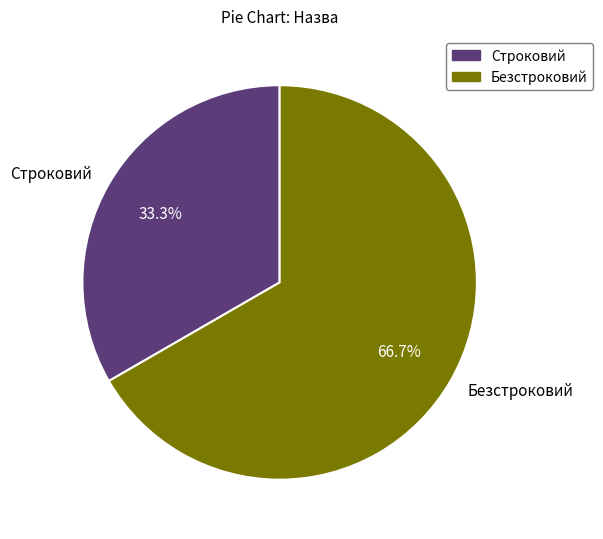

Which category has the smallest portion of the pie?

Строковий